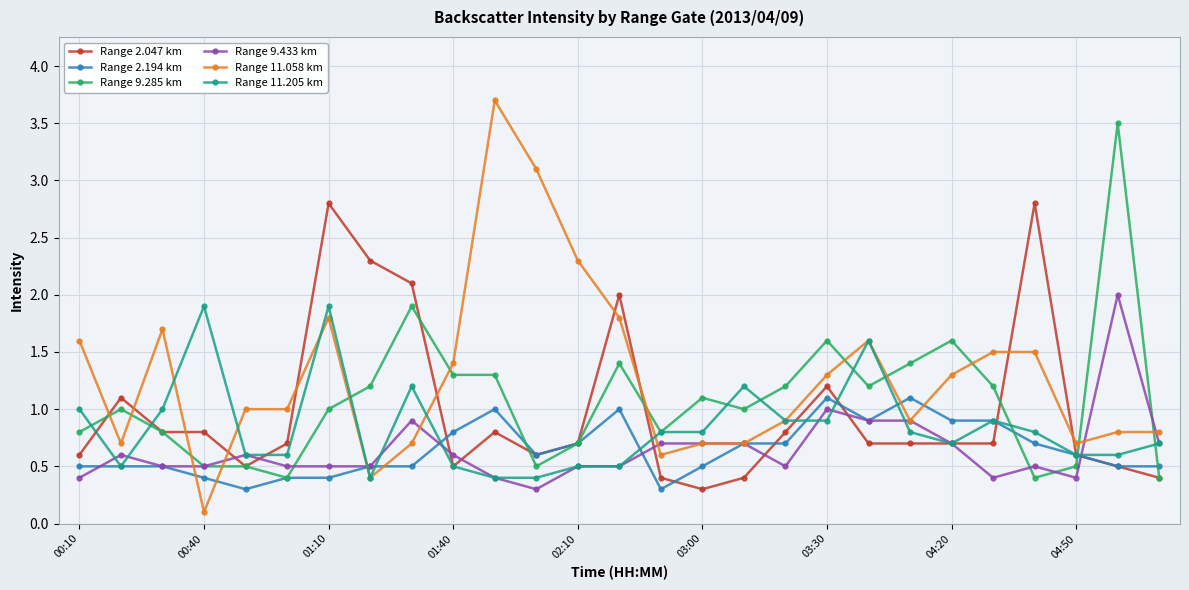

Which series has the widest spread of values?

Range 11.058 km